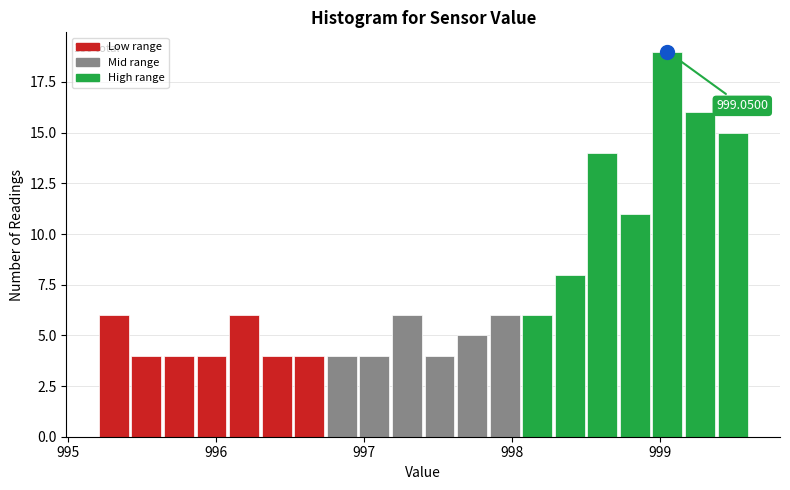

Around what value on the x-axis is the tallest bar? Give the approximate position of its centre, as read against the axis.

999.1